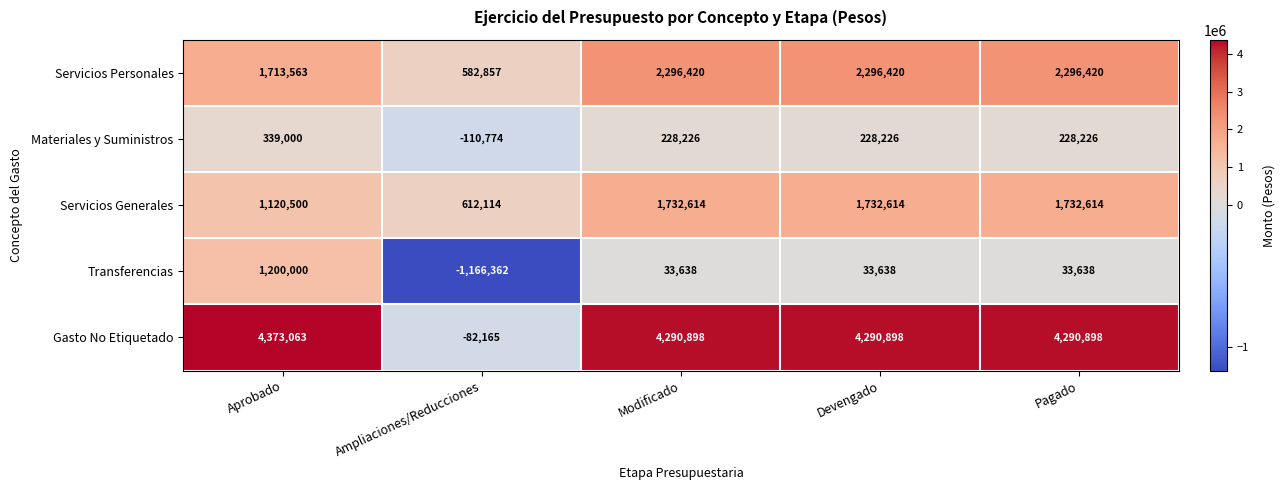

What is the total value across all series at Pagado?

8581796